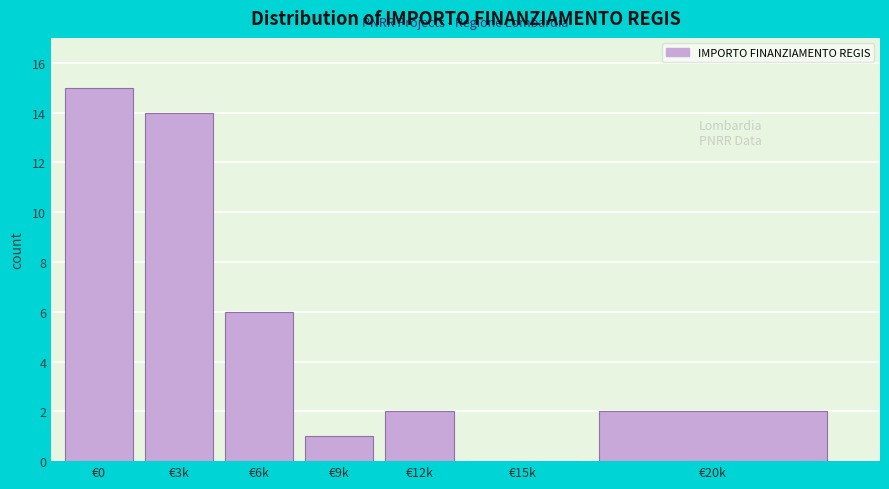

Reading left to right, transcribe all the data shown in this chart.

€0=15	€3k=14	€6k=6	€9k=1	€12k=2	€15k=0	€20k=2